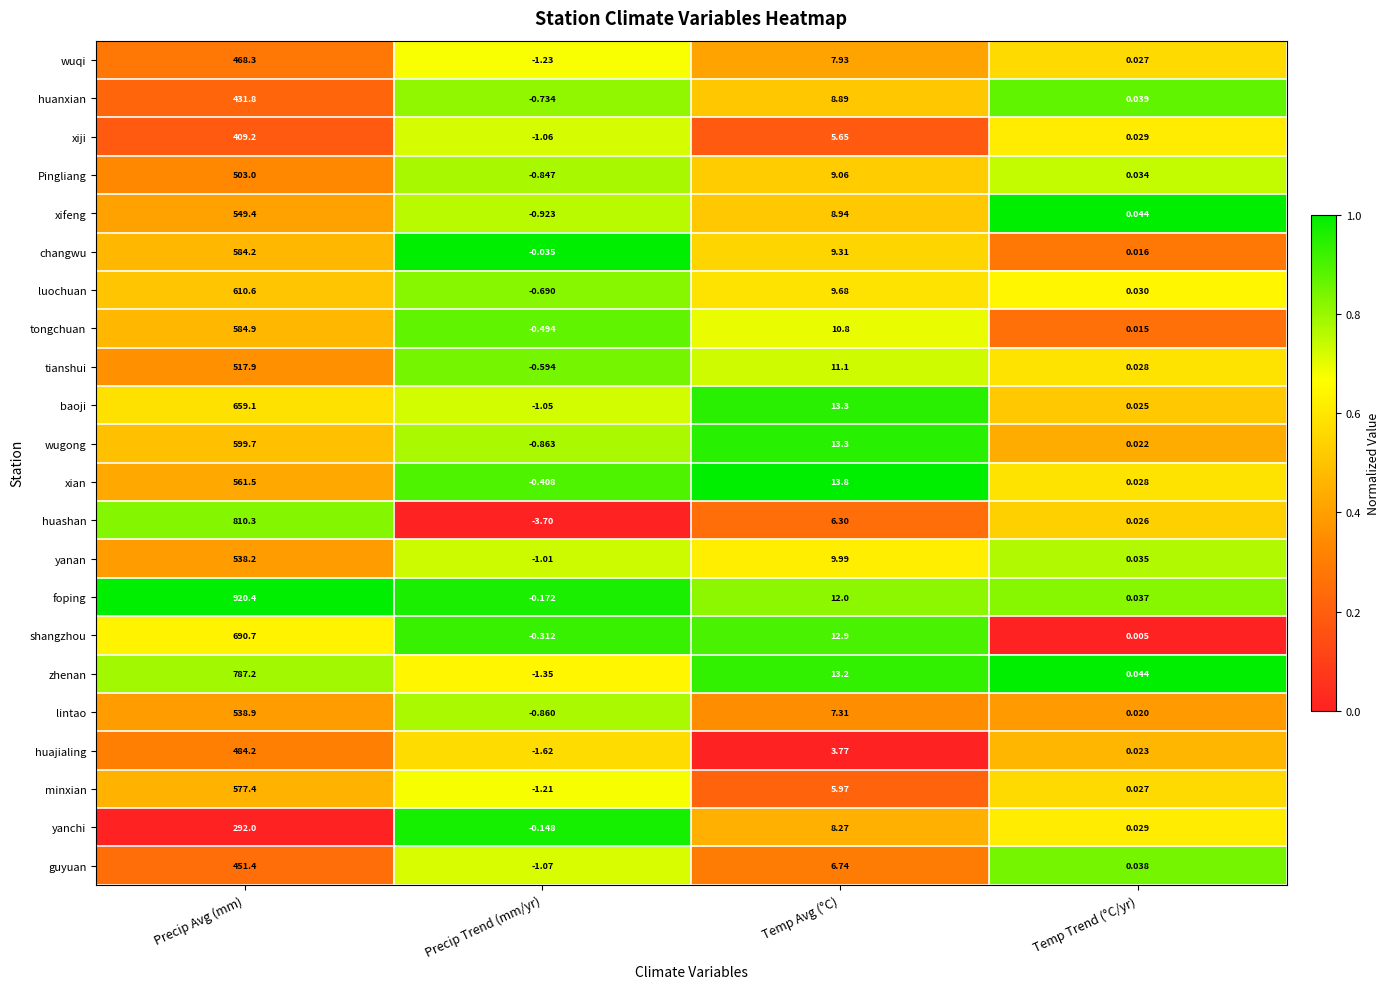

Between Precip Avg (mm) and Precip Trend (mm/yr), which series saw the biggest shift?

foping